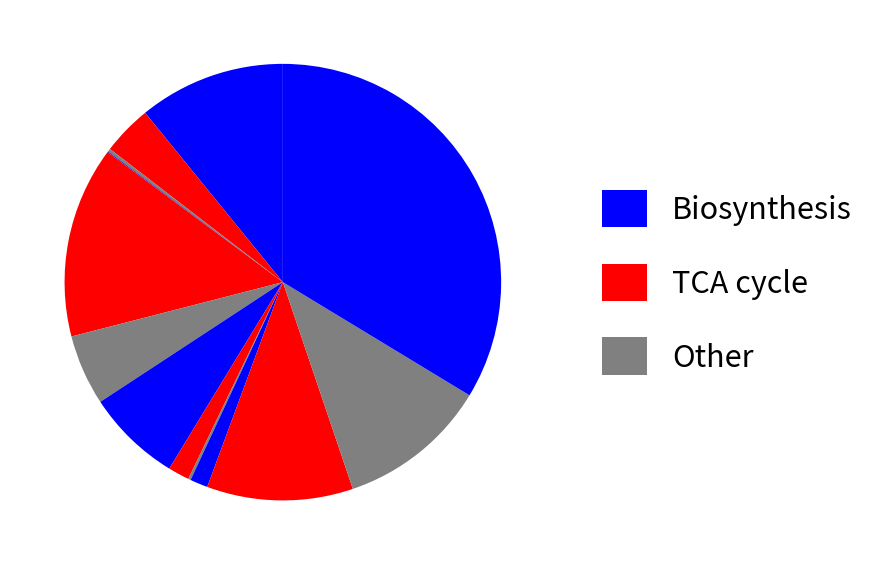

How many segments does this pie chart have?

13